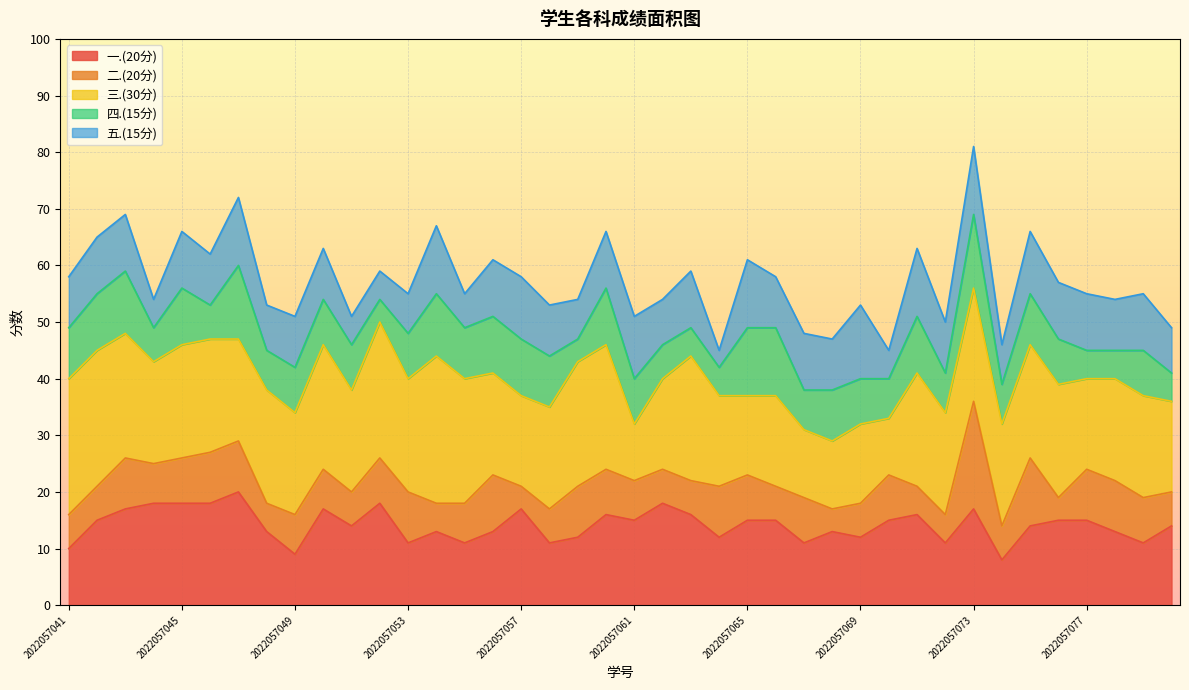

What is the value of the 三.(30分) point at the 7th from the left?

18